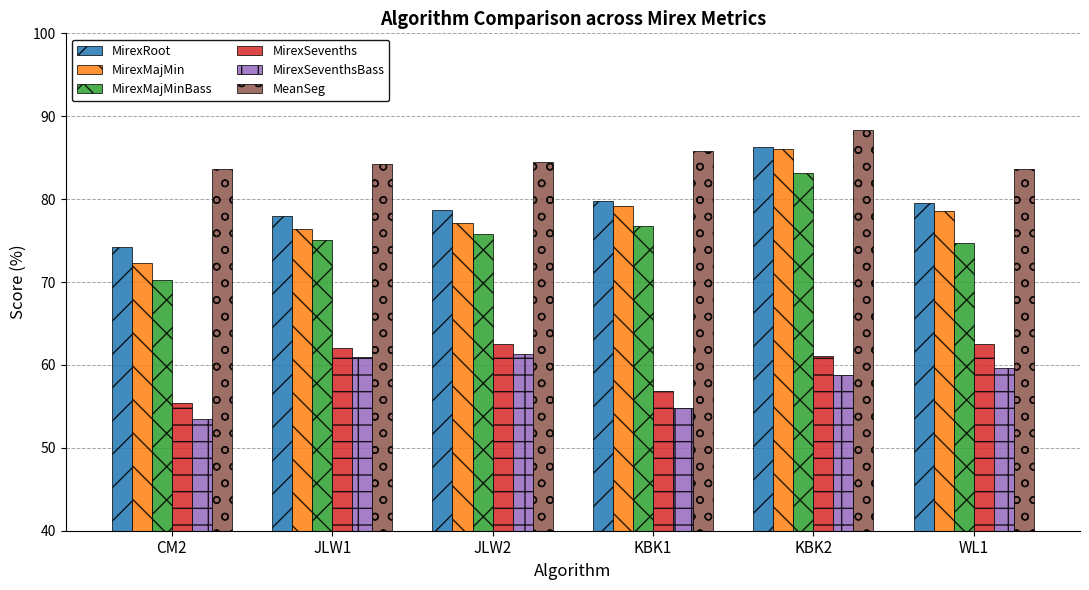

Which series has the largest total across all categories?

MeanSeg